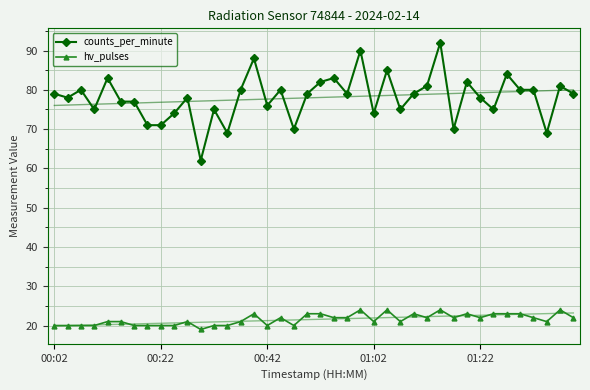

True or false: hv_pulses and counts_per_minute intersect in this chart.

False